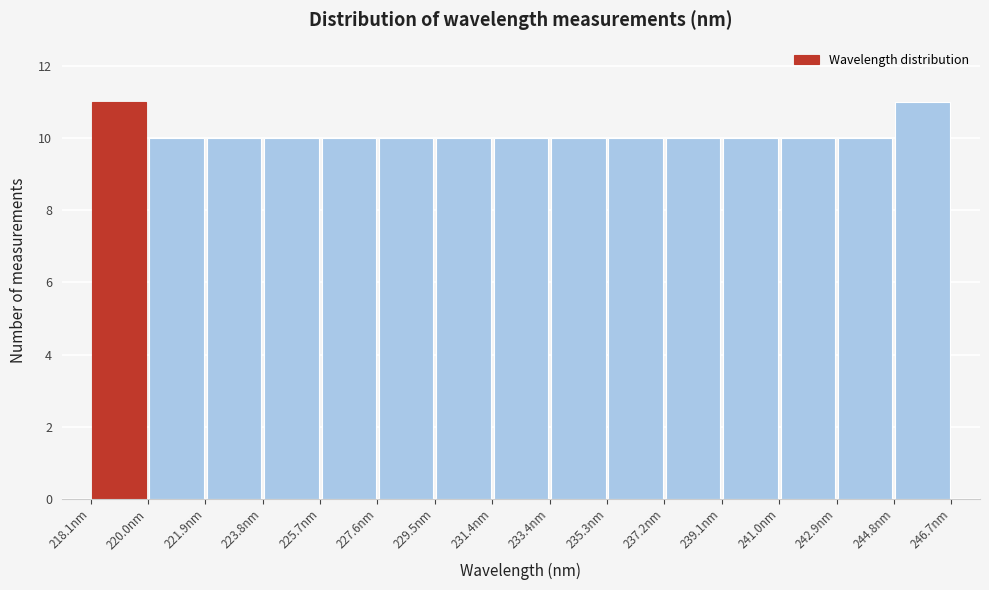

Reading left to right, transcribe this chart: for each bar, give the range it covers on the x-axis and its height. Neither the bar edges nor the heights are printed on the chart, so give them approximately, as read against the axes.

218.0 to 220.0: 11
220.0 to 221.8: 10
221.8 to 223.8: 10
223.8 to 225.8: 10
225.8 to 227.6: 10
227.6 to 229.6: 10
229.6 to 231.4: 10
231.4 to 233.4: 10
233.4 to 235.2: 10
235.2 to 237.2: 10
237.2 to 239.0: 10
239.0 to 241.0: 10
241.0 to 243.0: 10
243.0 to 244.8: 10
244.8 to 246.8: 11